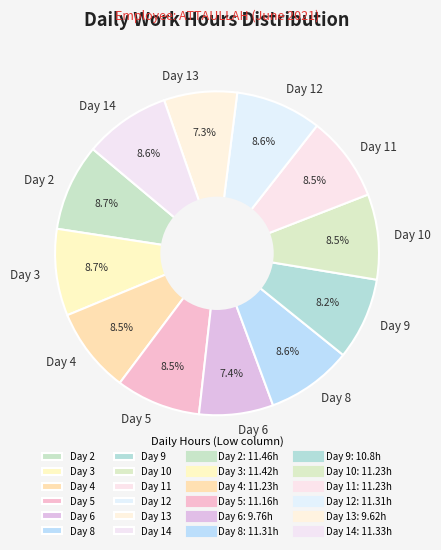

Between Day 6 and Day 10, which is larger?

Day 10